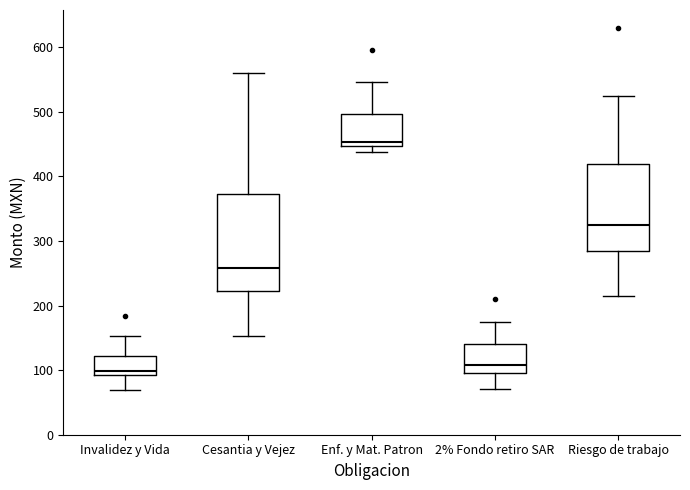

Which box is the tallest, from its lower edge to its upper edge?

Cesantia y Vejez